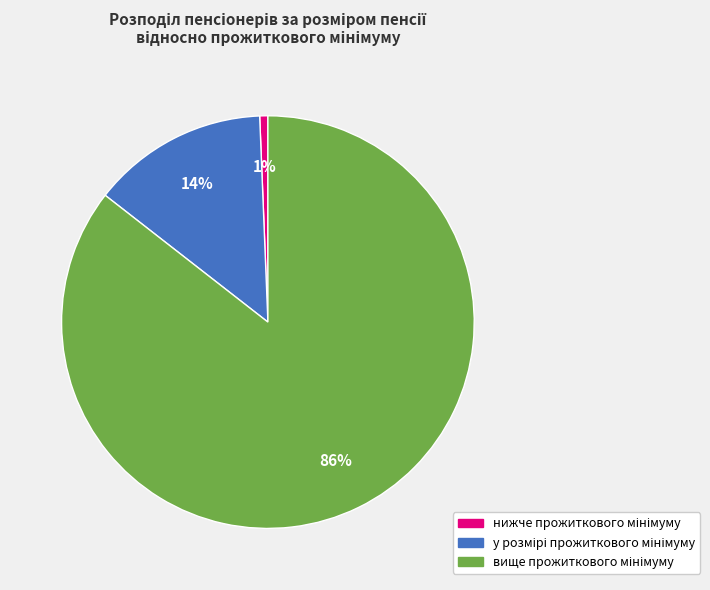

Is there any slice that represents more than half of the pie?

Yes